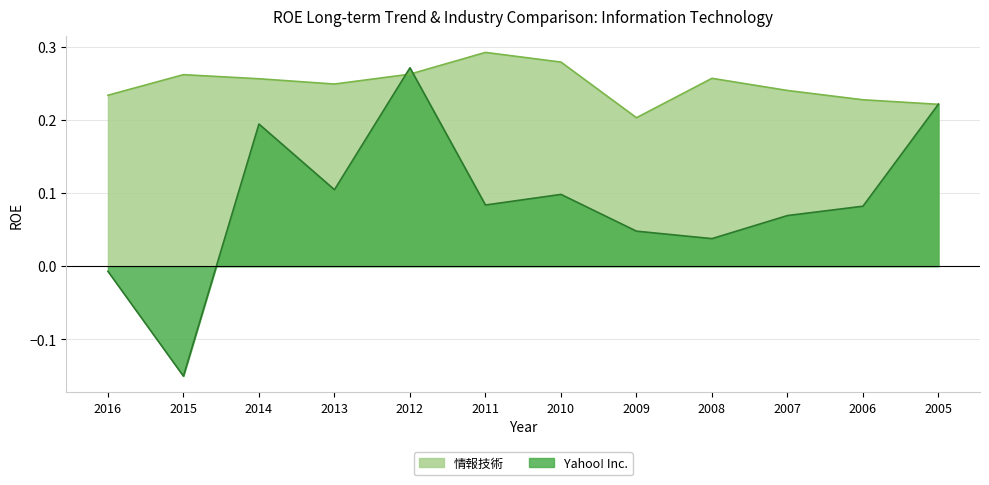

At which label does 情報技術 reach its minimum?

2009